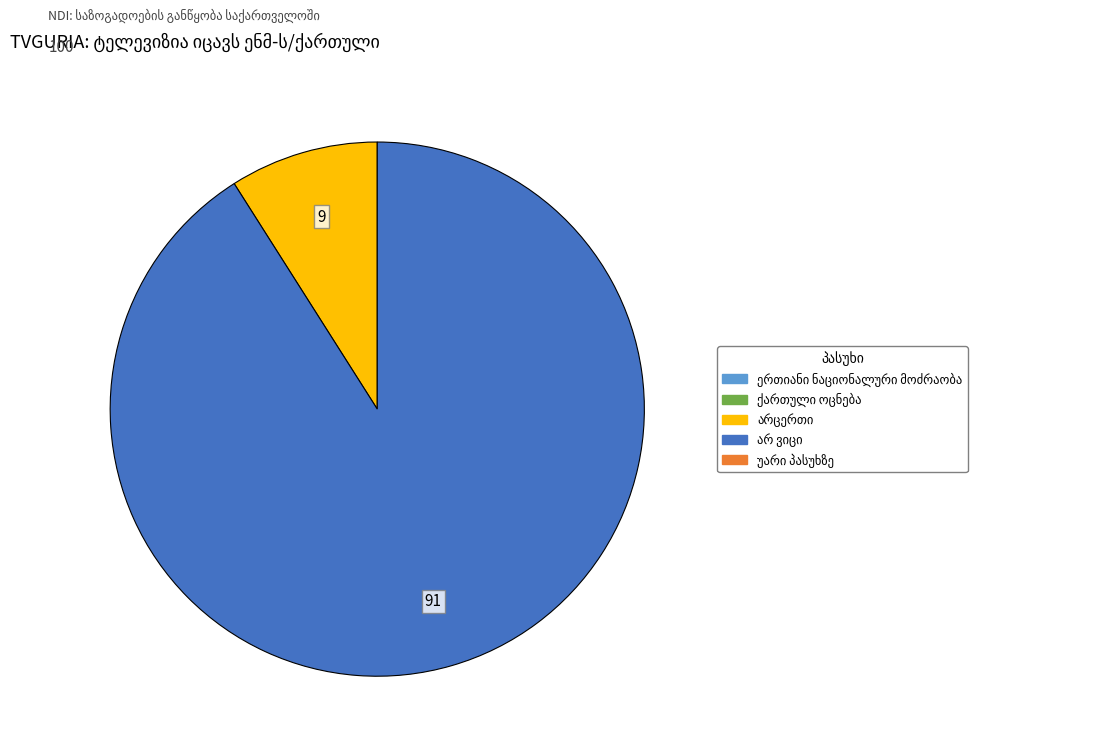

Count the number of slices in the pie.

2